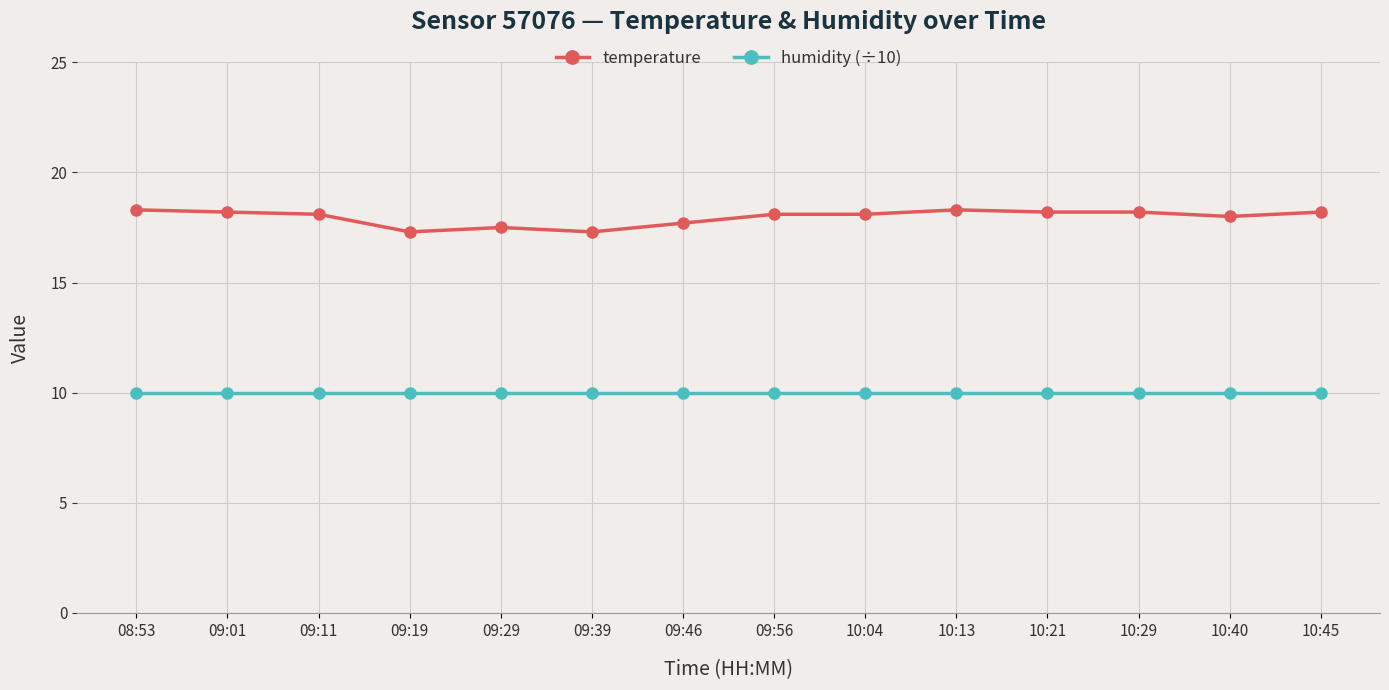

True or false: temperature has a value of 26.3 at 10:40.

False